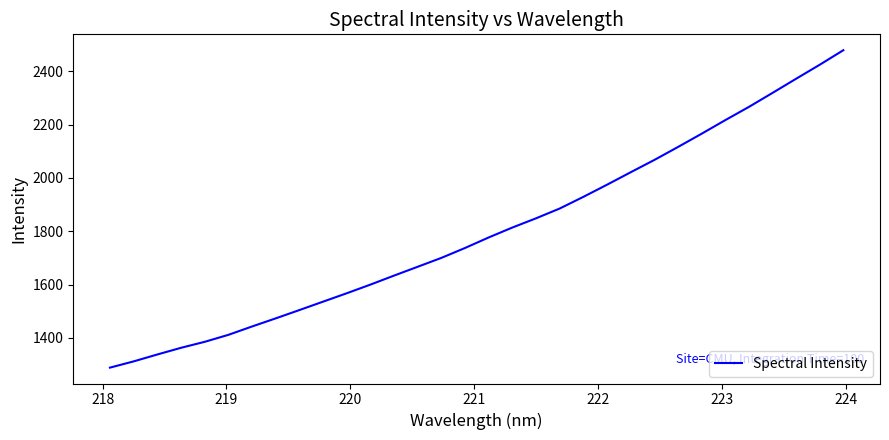

What is the difference between the maximum and minimum values?

1191.8